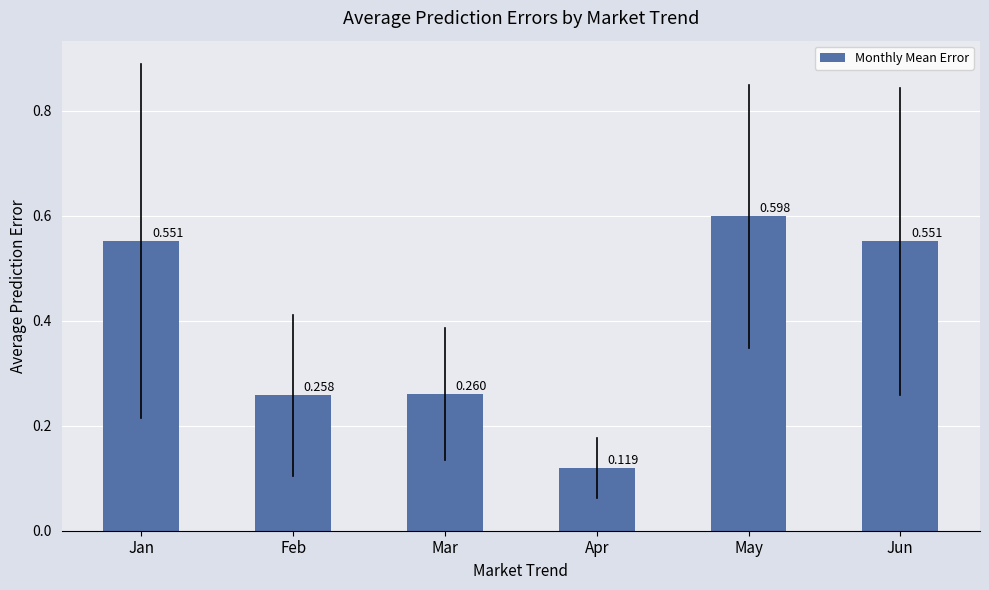

Which label corresponds to the smallest value in the chart?

Apr